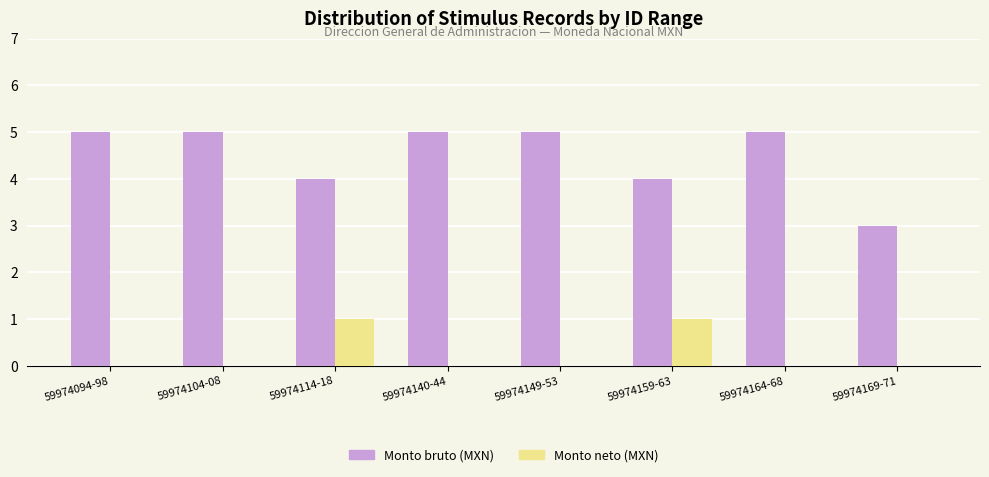

What is the sum of all Monto neto (MXN) values?

2